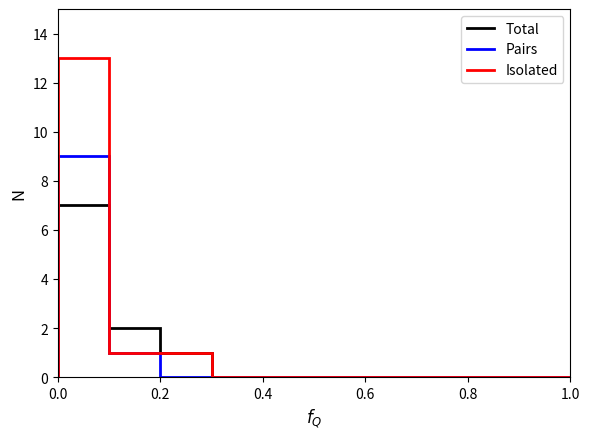

Does the chart contain any negative values?

No